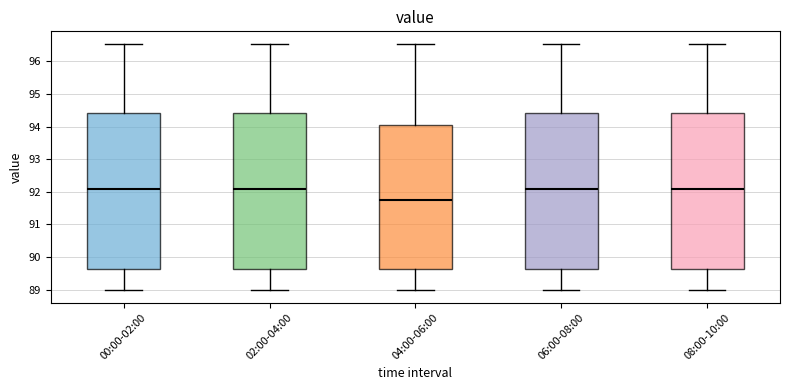

Reading left to right, read every box against the y-axis: the position of its median line, the range the box covers, and the ends of its whiskers. The values are not printed on the chart, so give them approximately, as read against the axis.

00:00-02:00: median 92.1, box 89.6 to 94.4, whiskers 89.0 to 96.5
02:00-04:00: median 92.1, box 89.6 to 94.4, whiskers 89.0 to 96.5
04:00-06:00: median 91.8, box 89.6 to 94.1, whiskers 89.0 to 96.5
06:00-08:00: median 92.1, box 89.6 to 94.4, whiskers 89.0 to 96.5
08:00-10:00: median 92.1, box 89.6 to 94.4, whiskers 89.0 to 96.5